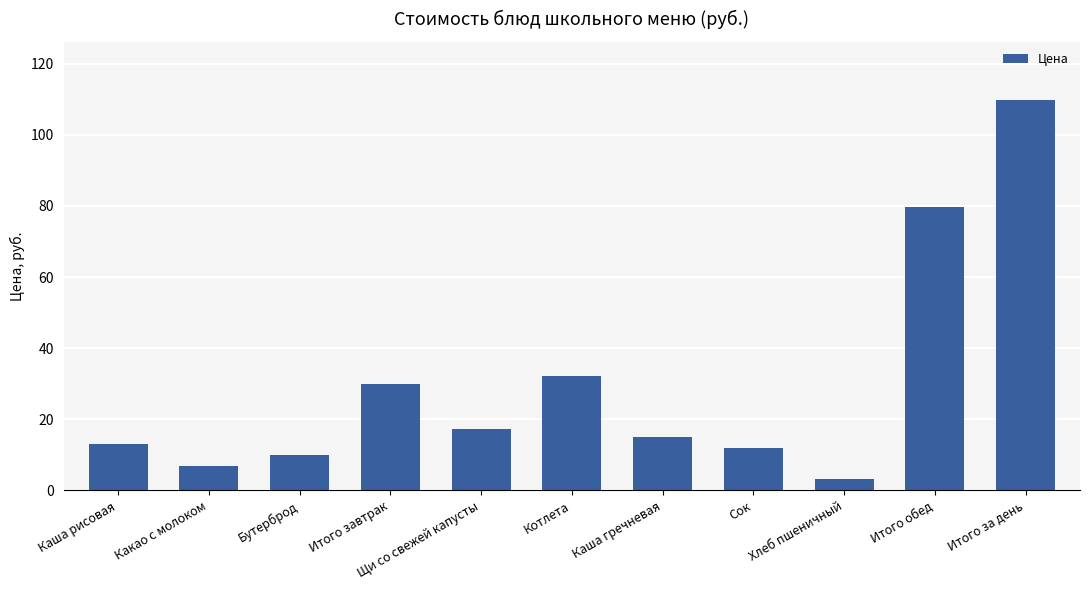

How many categories are shown in the chart?

11